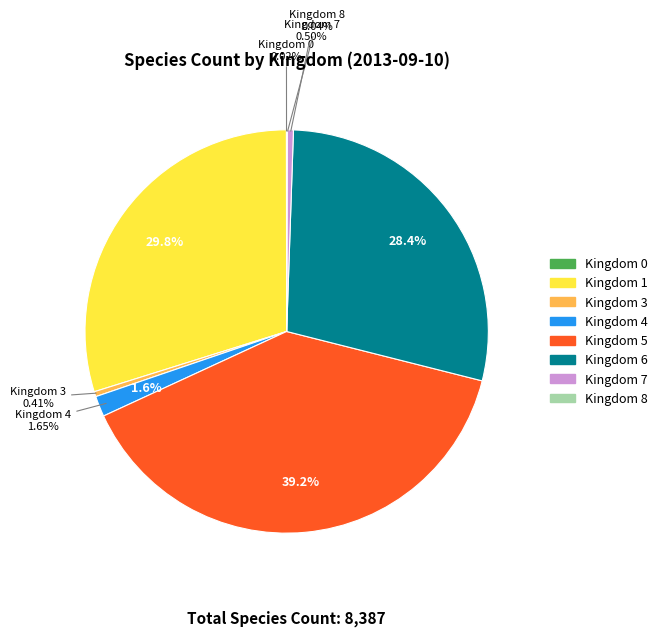

What is the largest slice in the pie chart?

5